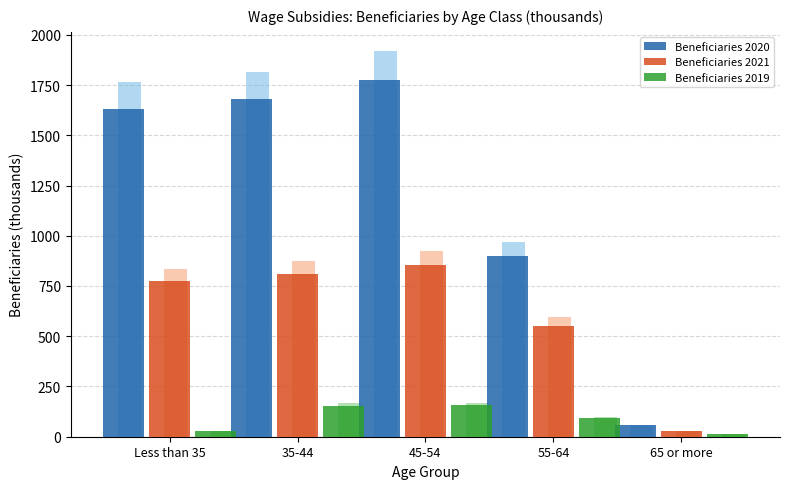

Is it true that Beneficiaries 2019 equals 38.2 at Less than 35?

False